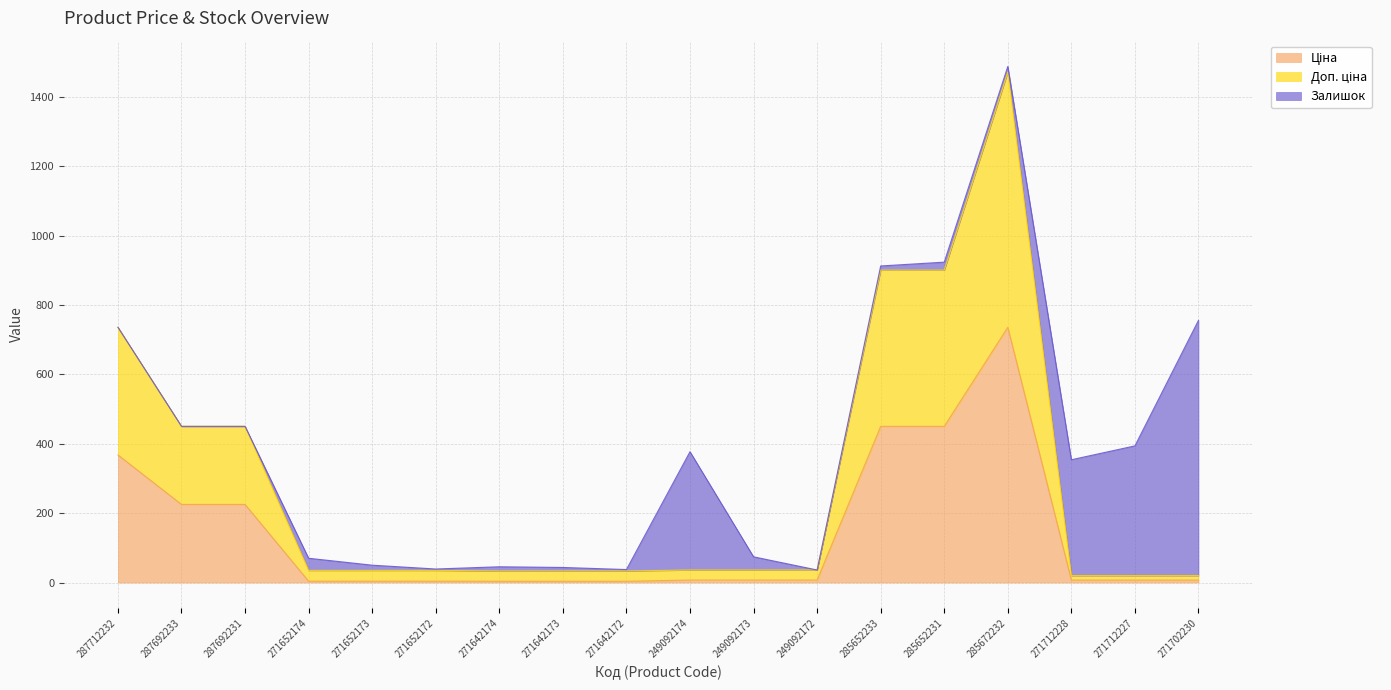

How many lines are shown in the chart?

3